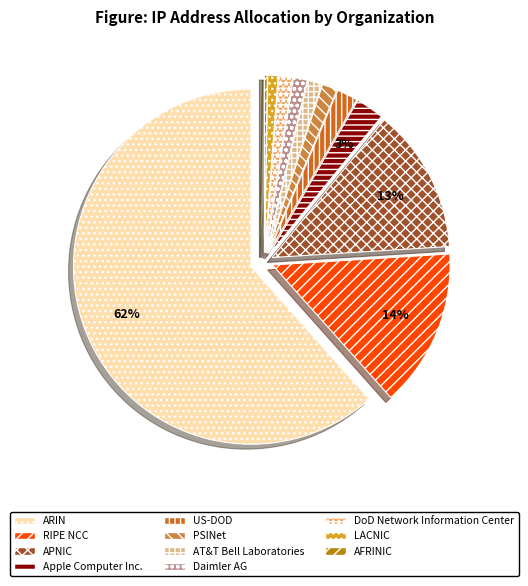

To the nearest percent, what portion does Daimler AG represent?

1%